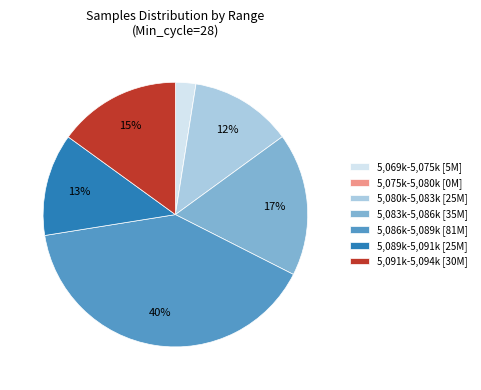

To the nearest percent, what is the difference between the largest and smallest slice percentages?

40%